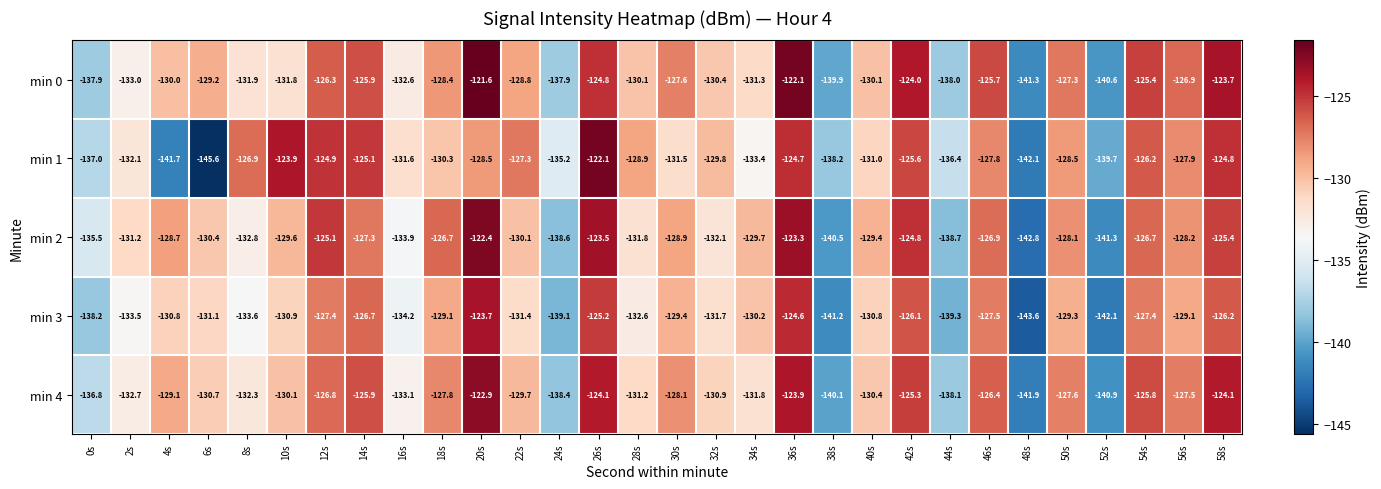

At which category does the chart reach its minimum across all series?

6s